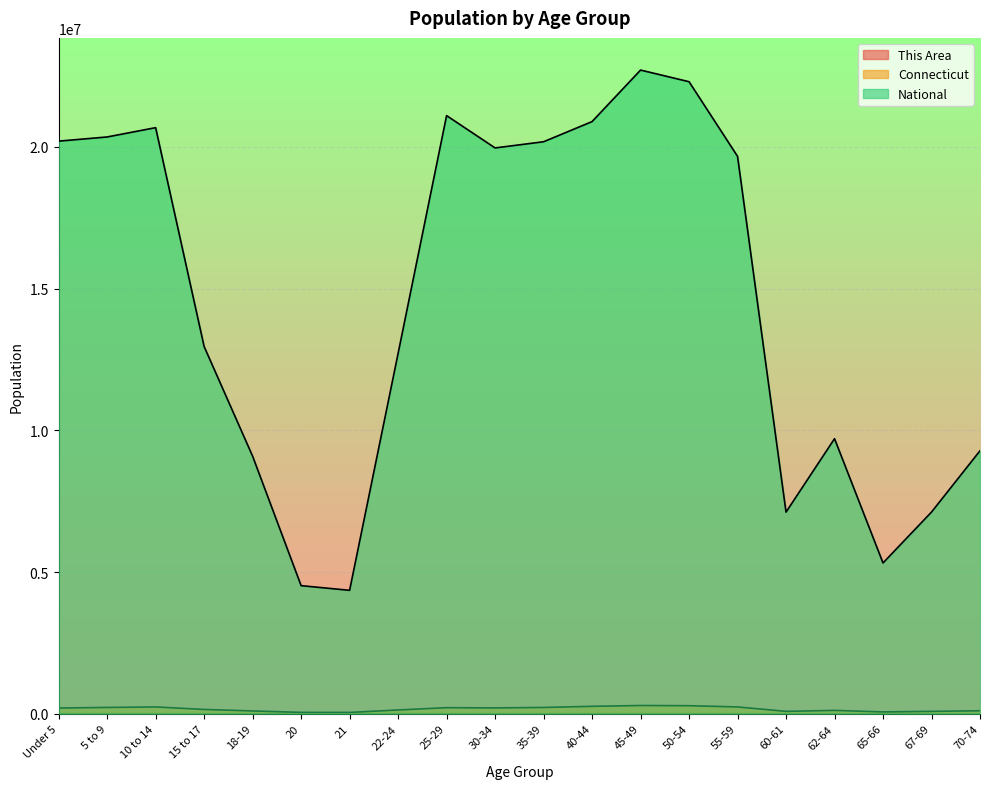

At which label does Connecticut reach its peak?

45-49